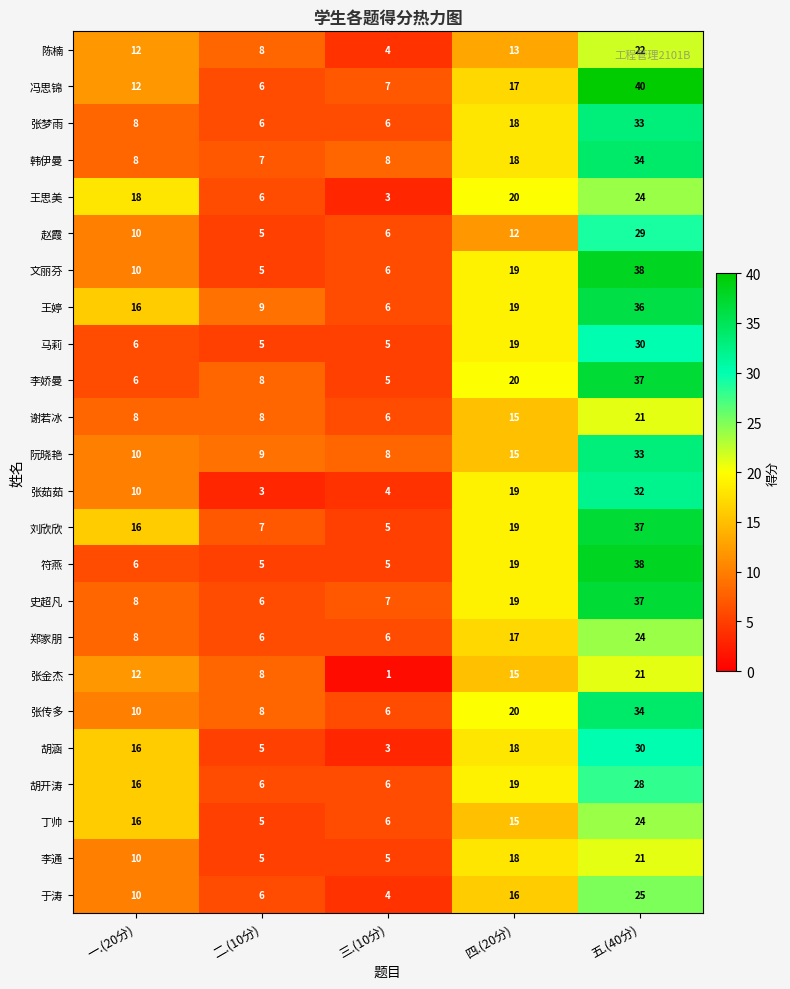

True or false: 史超凡 has a value of 11 at 三.(10分).

False